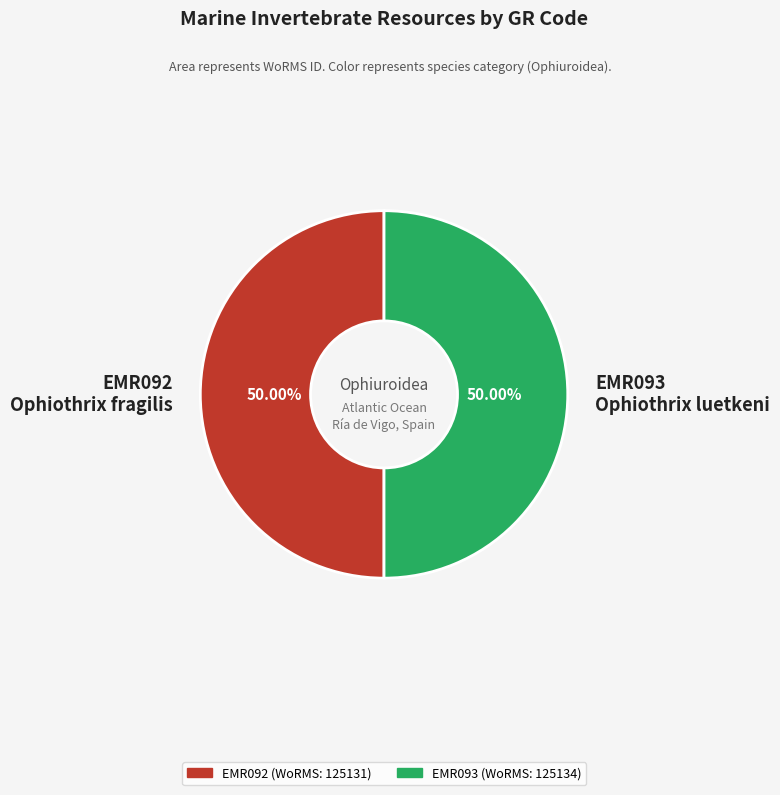

Combined, do EMR093 Ophiothrix luetkeni and EMR092 Ophiothrix fragilis account for over 50%?

Yes